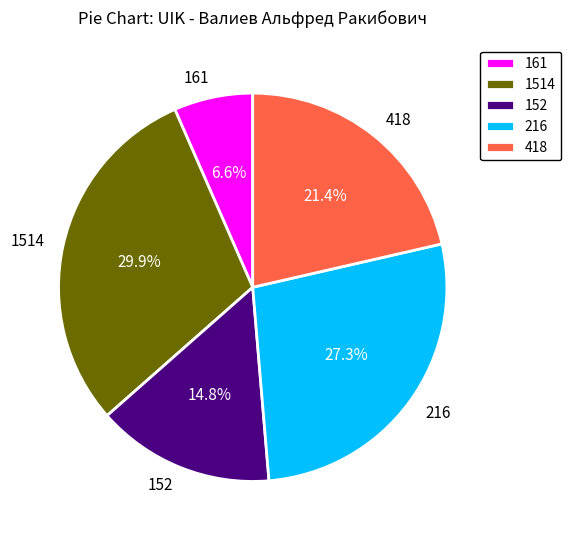

The 216 slice represents 41% of the pie. True or false?

False